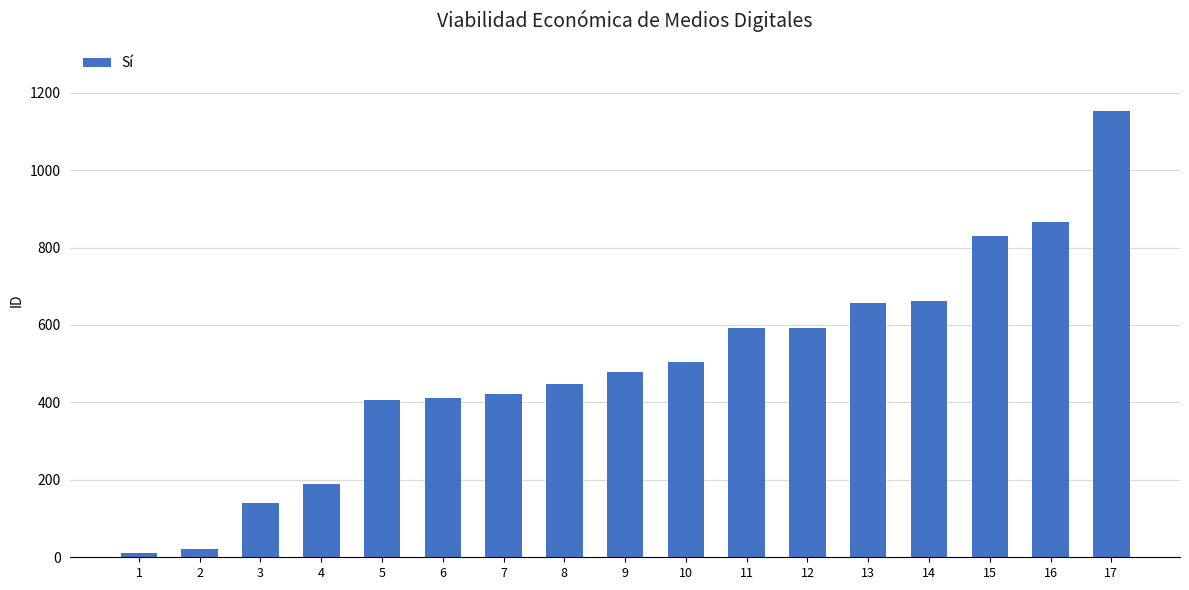

Are the bars horizontal?

No